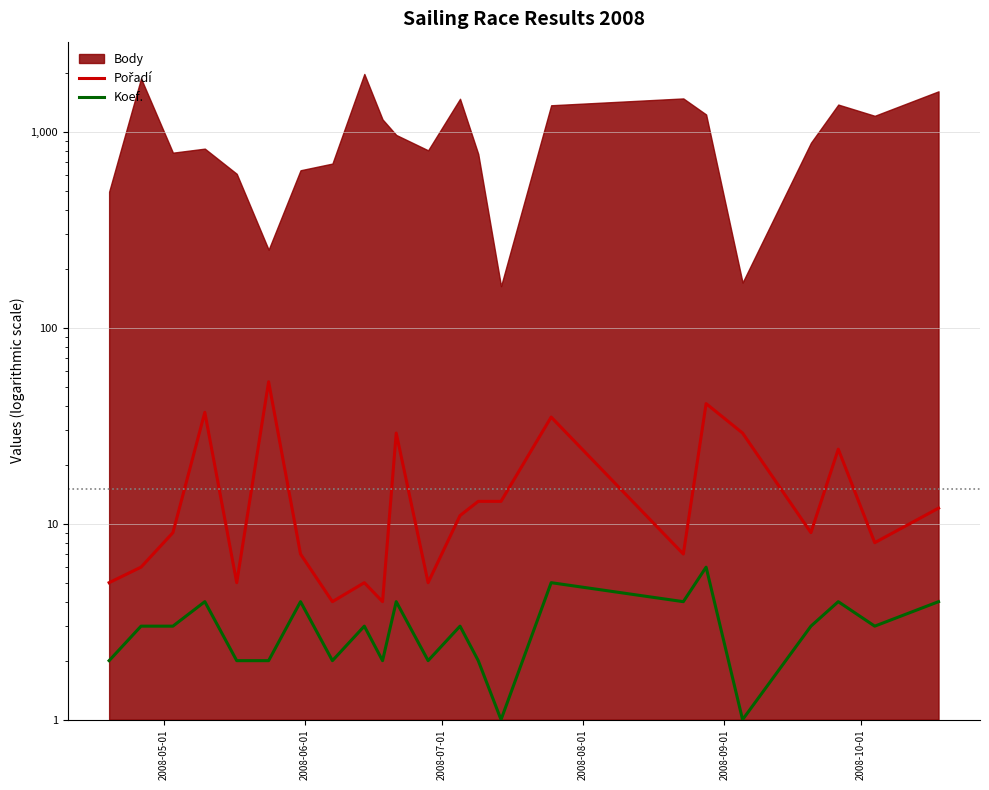

How many data points does each series have?

23